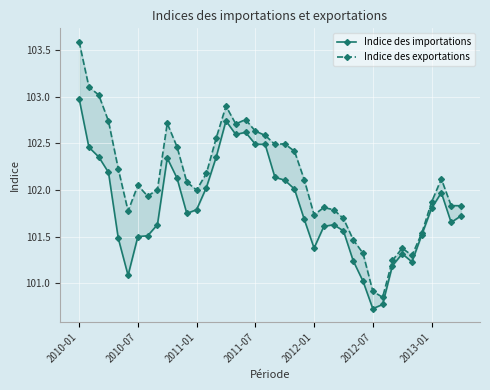

Which series has the widest spread of values?

Indice des exportations